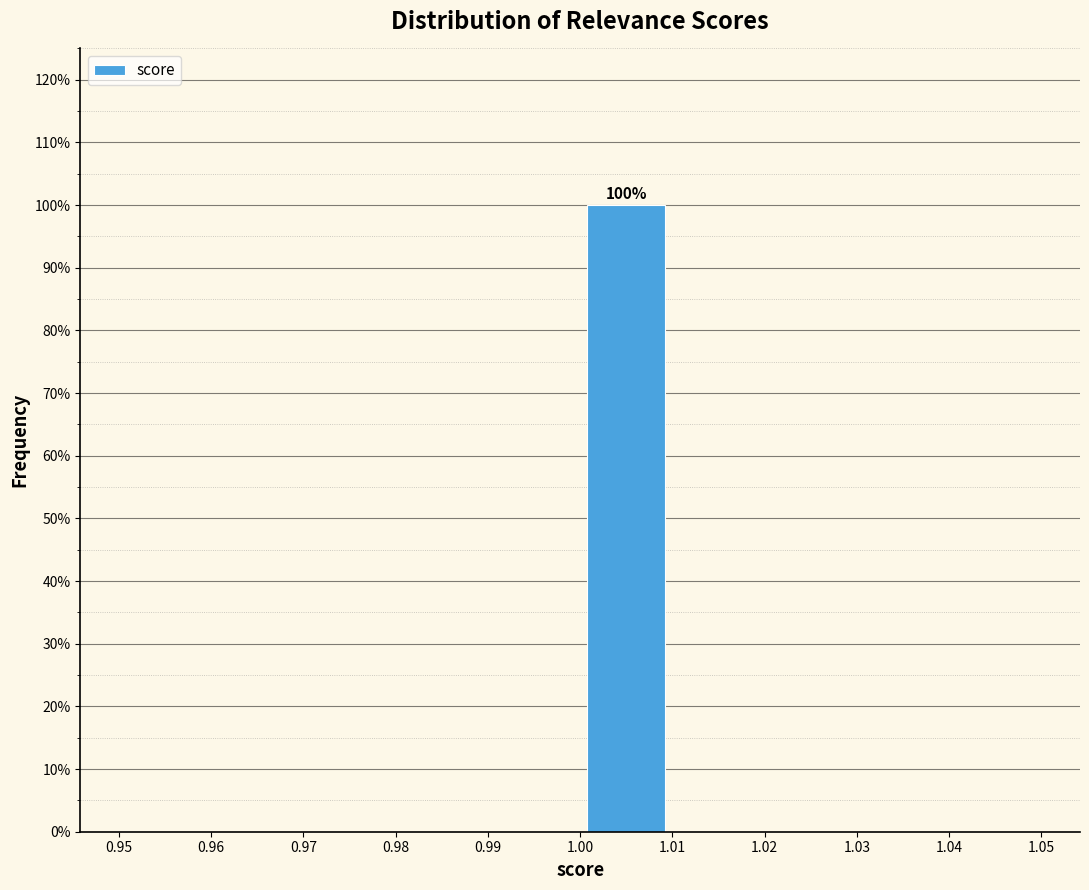

Over which range of the x-axis is the bar tallest?

1.00 to 1.01